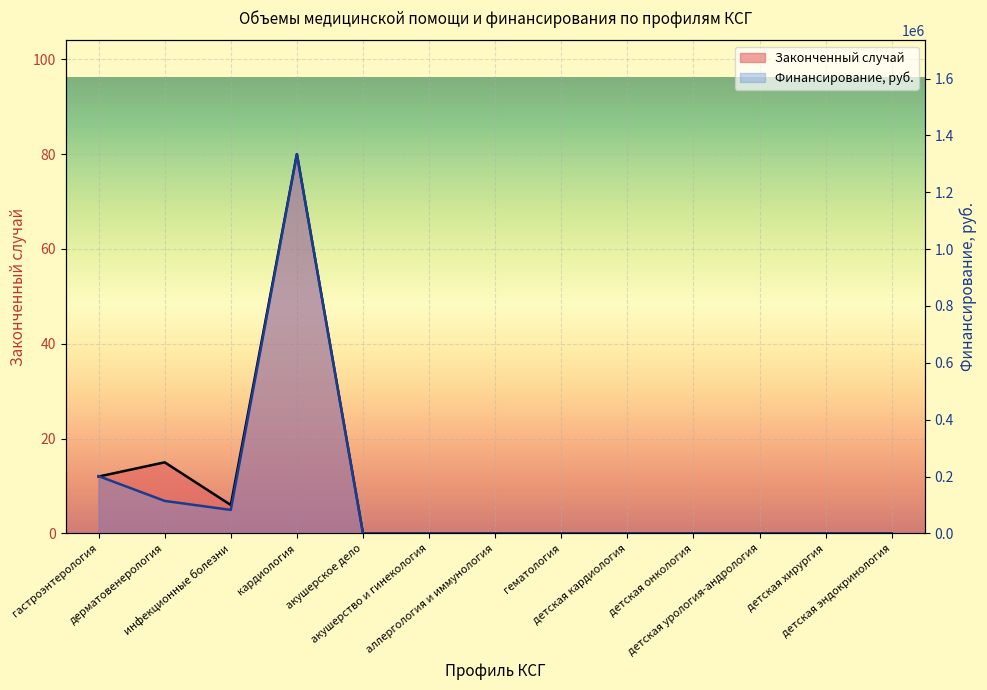

How many data points does each series have?

13